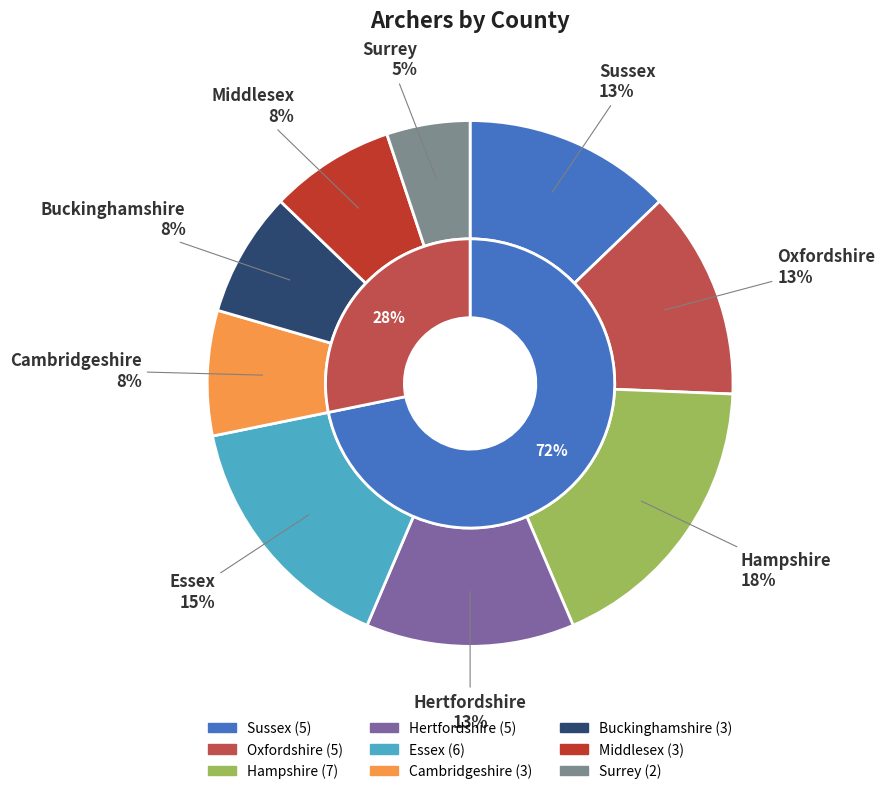

To the nearest percent, what percentage of the pie is Hampshire?

18%